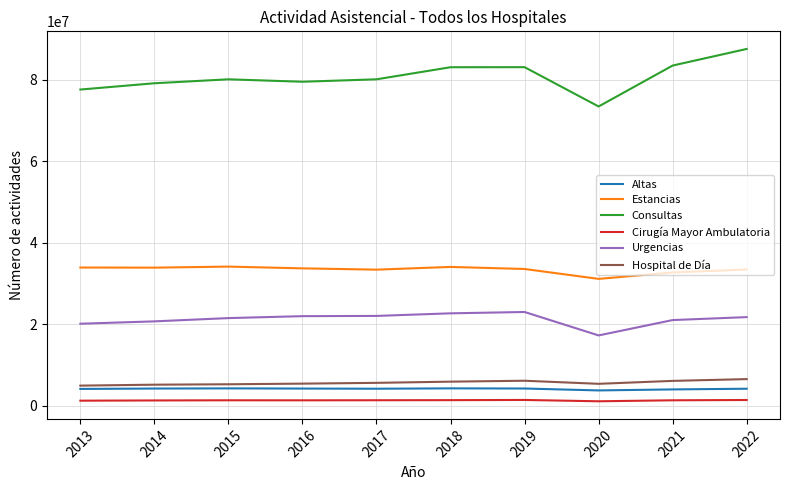

True or false: Cirugía Mayor Ambulatoria and Hospital de Día cross at least once.

False